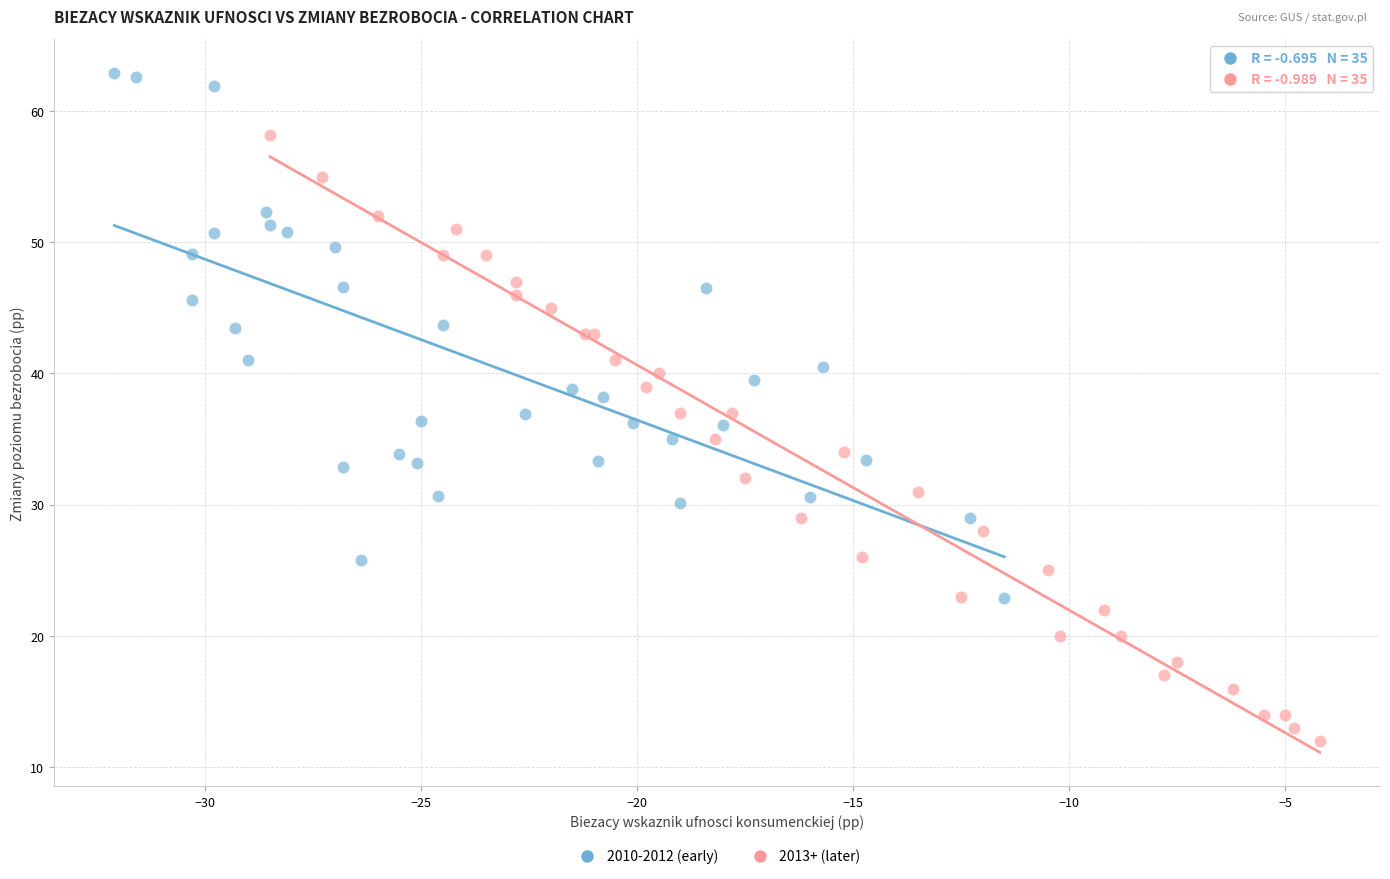

Which series contains the lowest Y value?

2013+ (later)